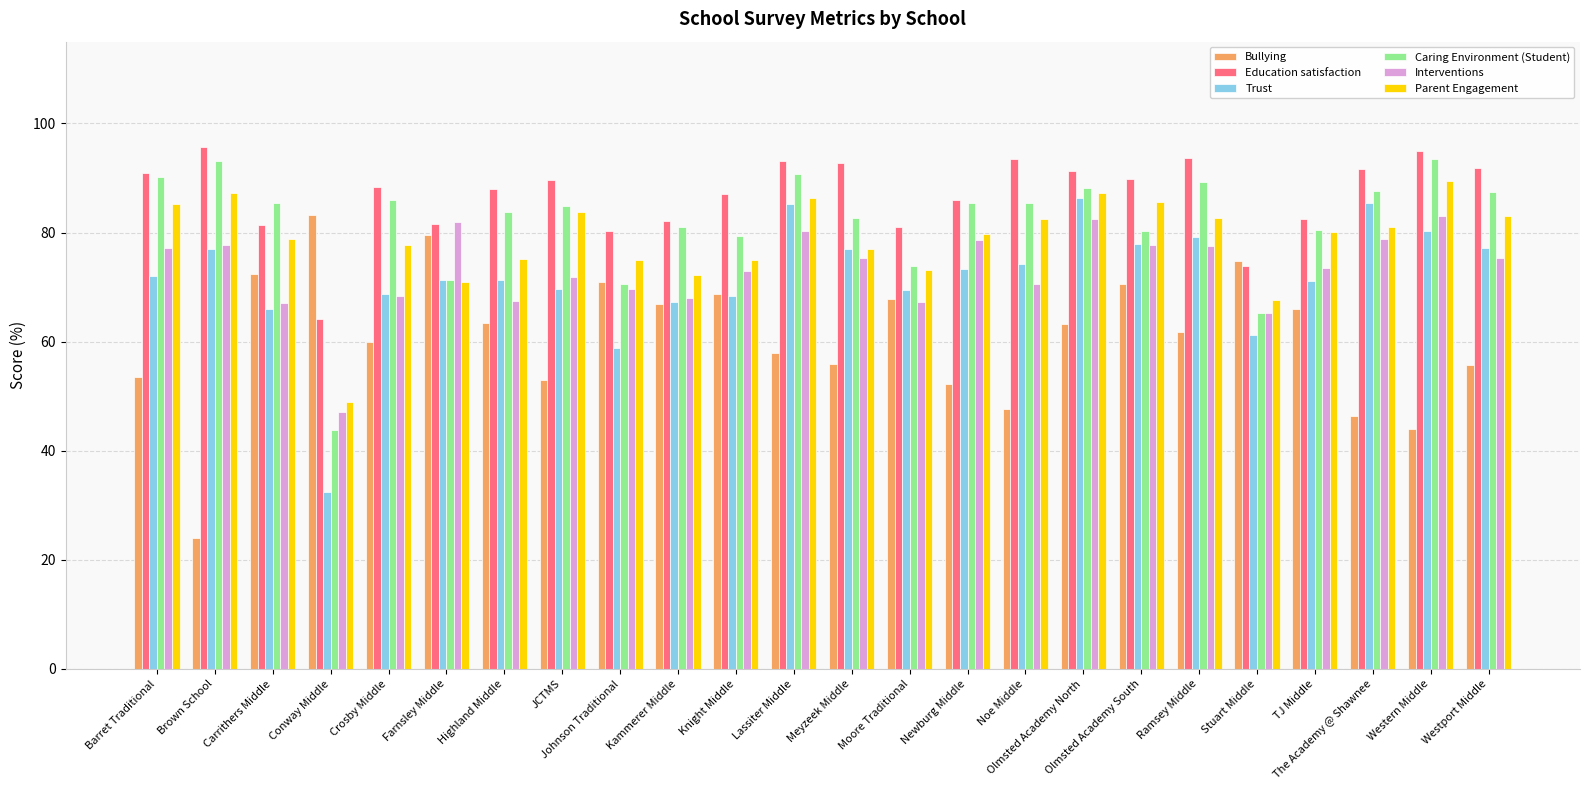

How many data points in Trust are less than 72?

12